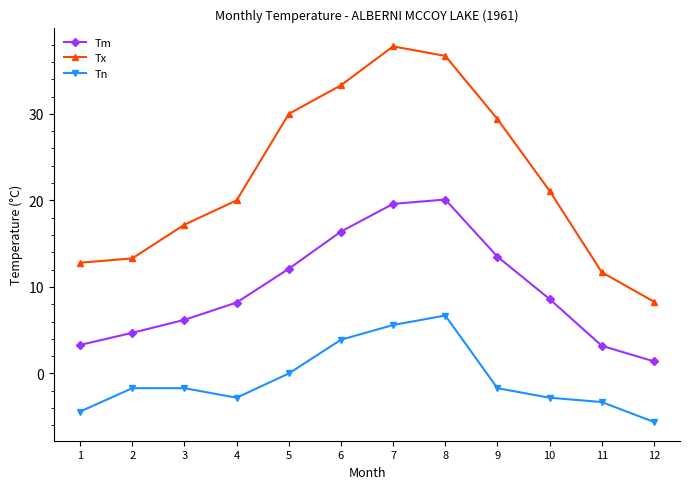

At how many categories does at least one series exceed 35?

2